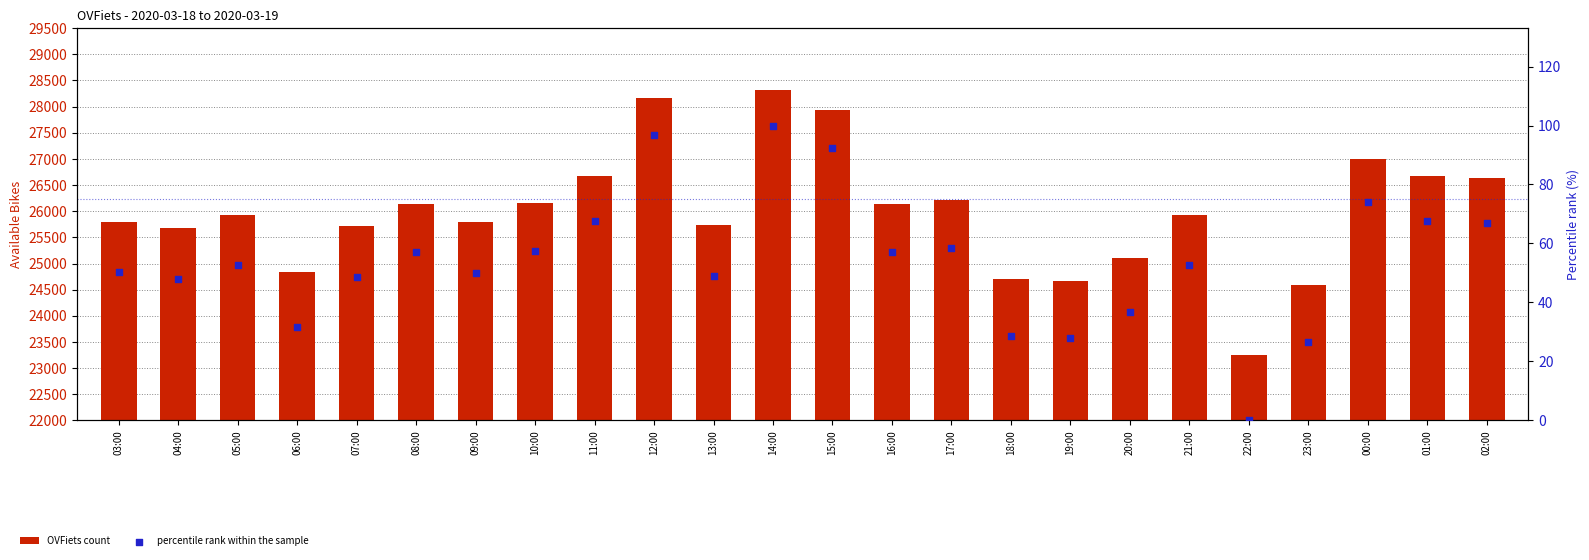

Which series contains the lowest Y value?

percentile rank within the sample